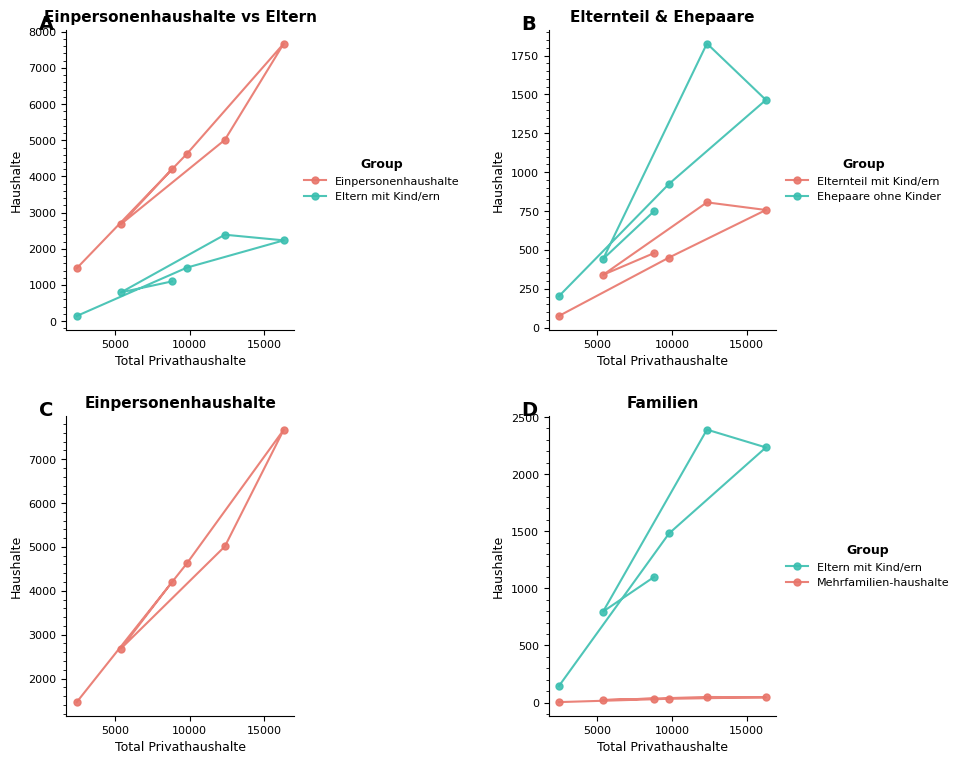

Count the number of data series in this chart.

5